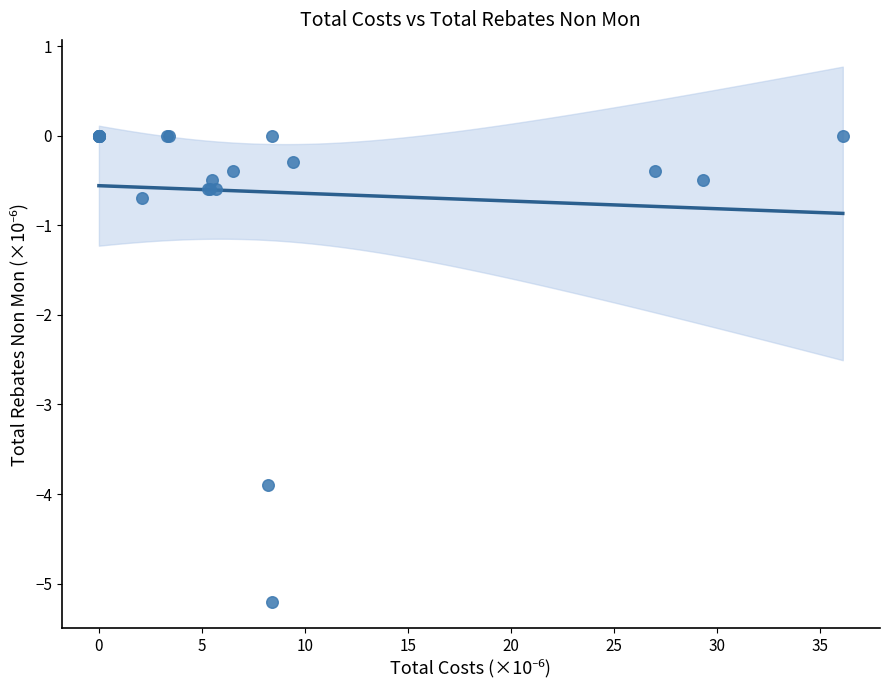

What Y value in the scatter plot is closest to -2?

-0.7